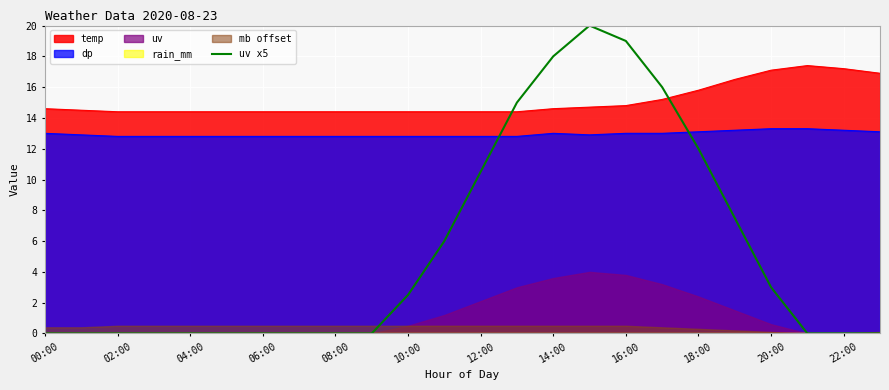

True or false: temp and dp intersect in this chart.

False